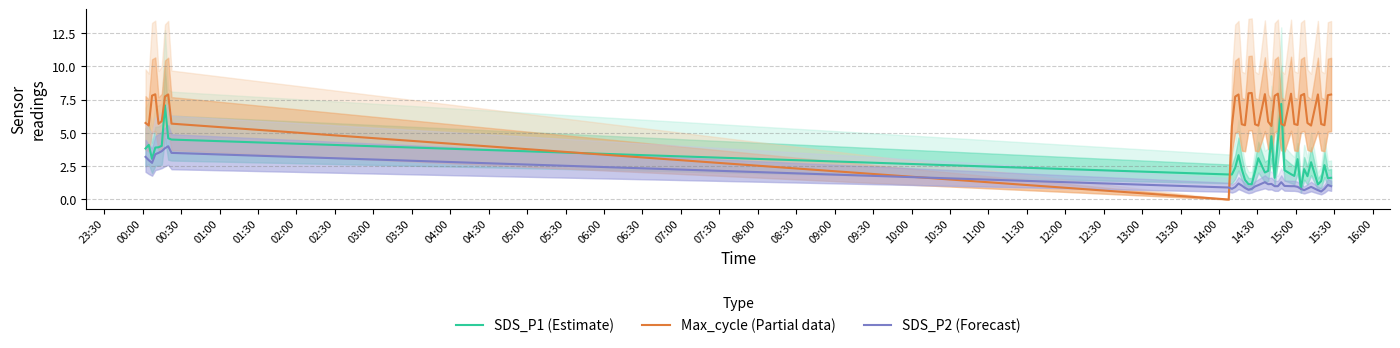

How many lines are shown in the chart?

3